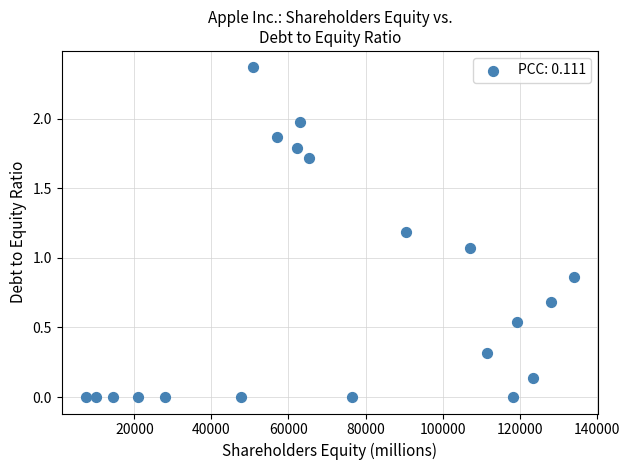

What is the range of X values (max minus min)?

126581.0